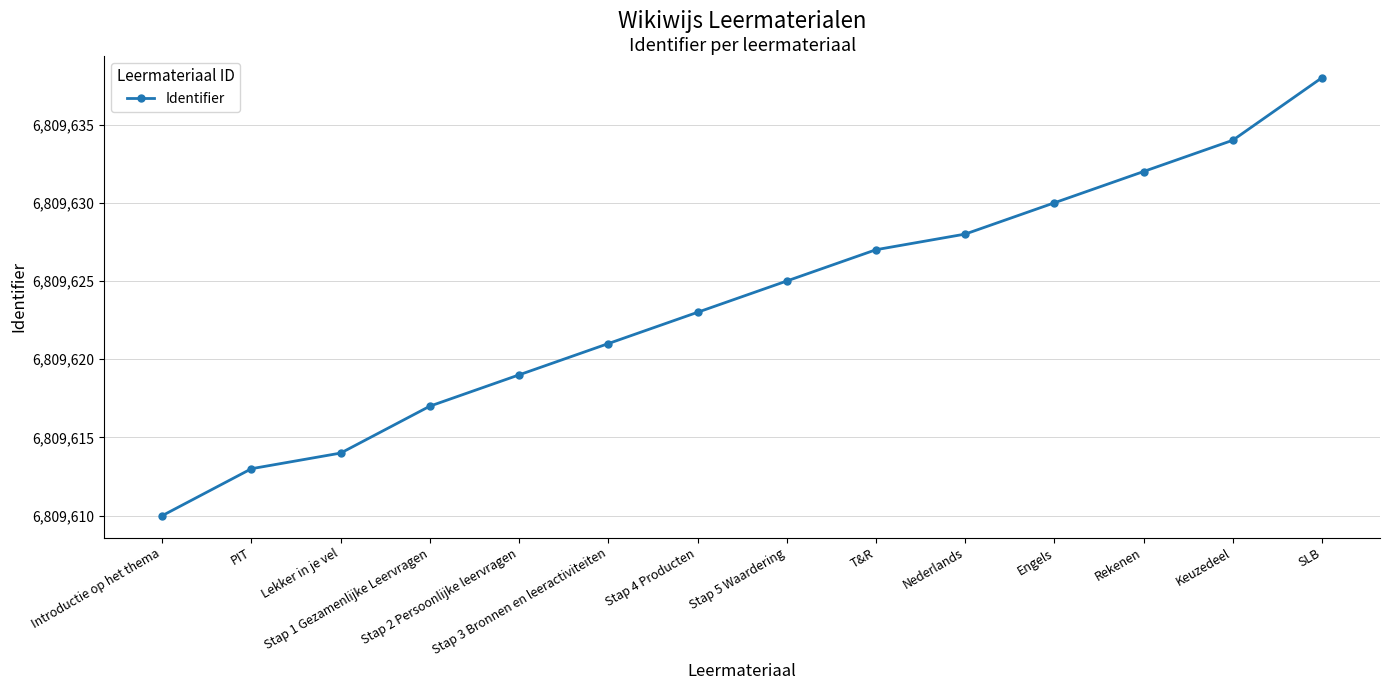

How many distinct data groups are displayed?

1